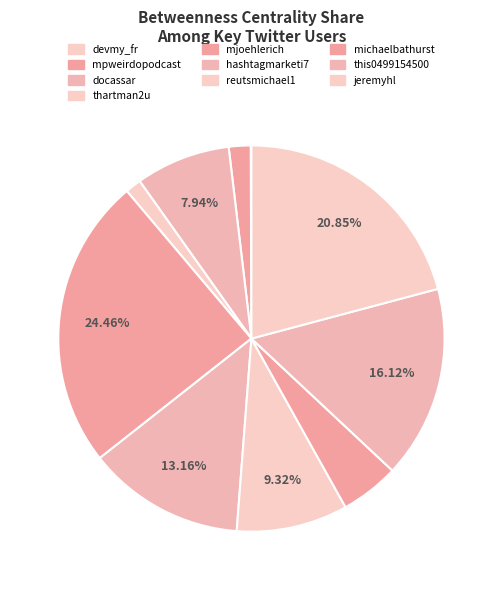

How many segments does this pie chart have?

10